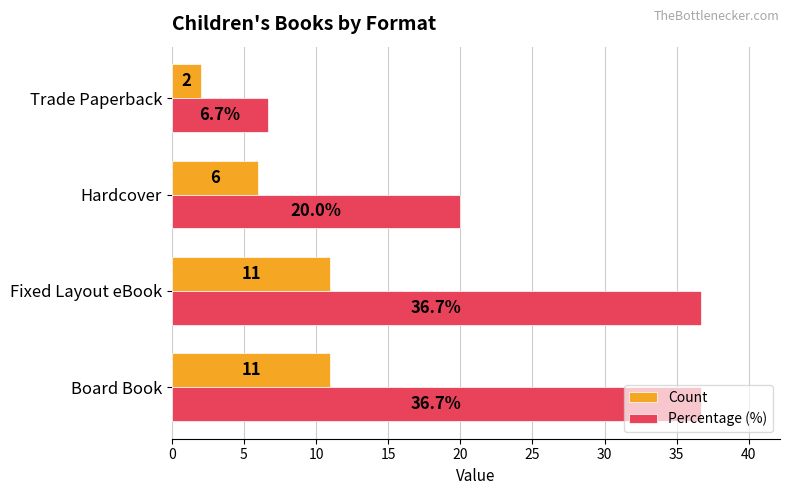

True or false: Percentage (%) has a value of 36.7 at Fixed Layout eBook.

True